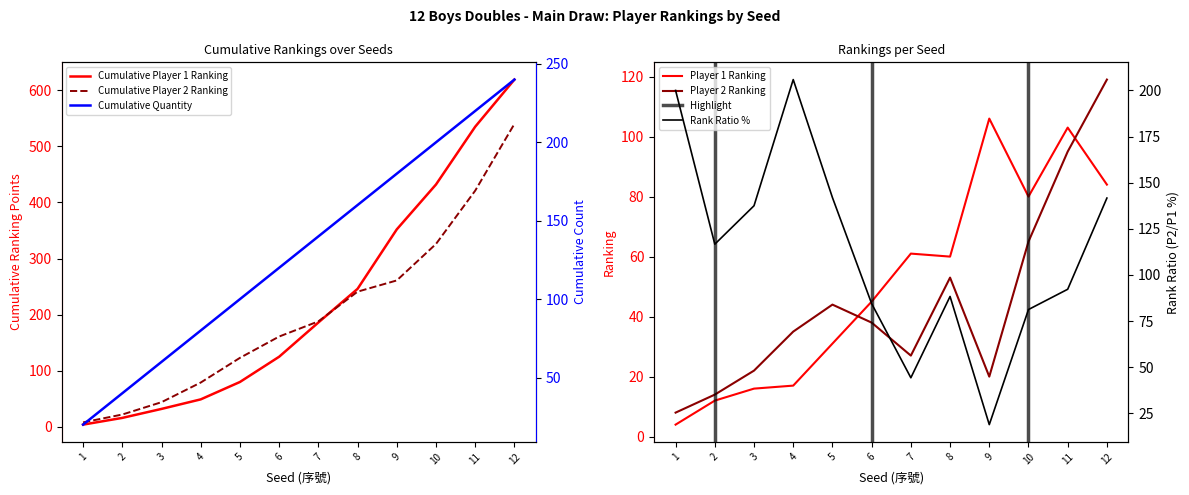

What is the value of the Player 2 Ranking point at the 2nd from the left?

14